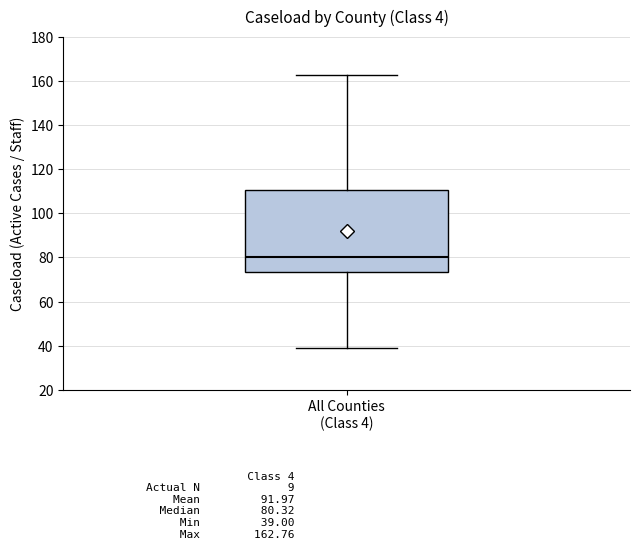

Where does the upper whisker of the box for All Counties (Class 4) end on the y-axis? The values are not printed on the chart, so give them approximately, as read against the axis.

162